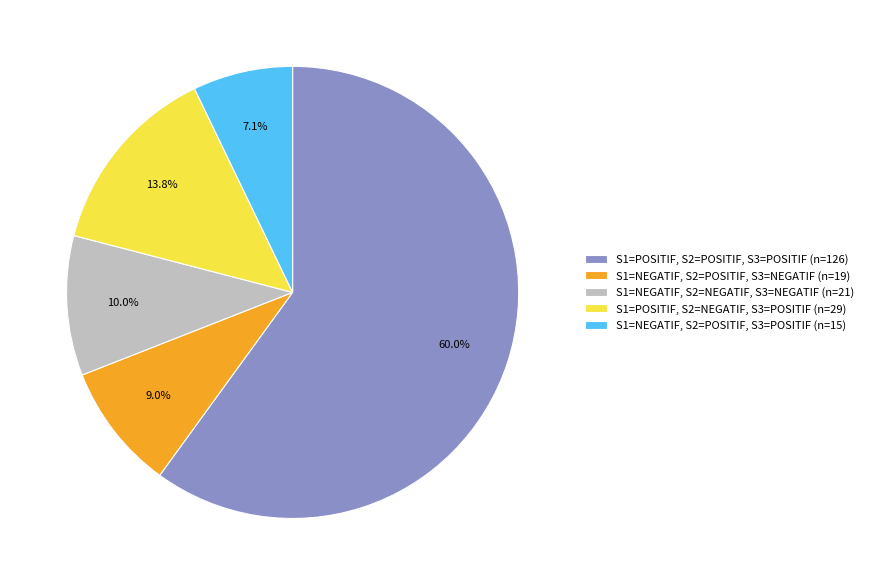

Does any single category account for the majority?

Yes